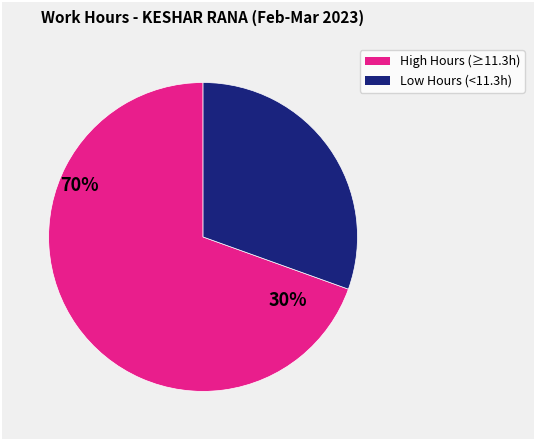

Is there a majority slice in this chart?

Yes